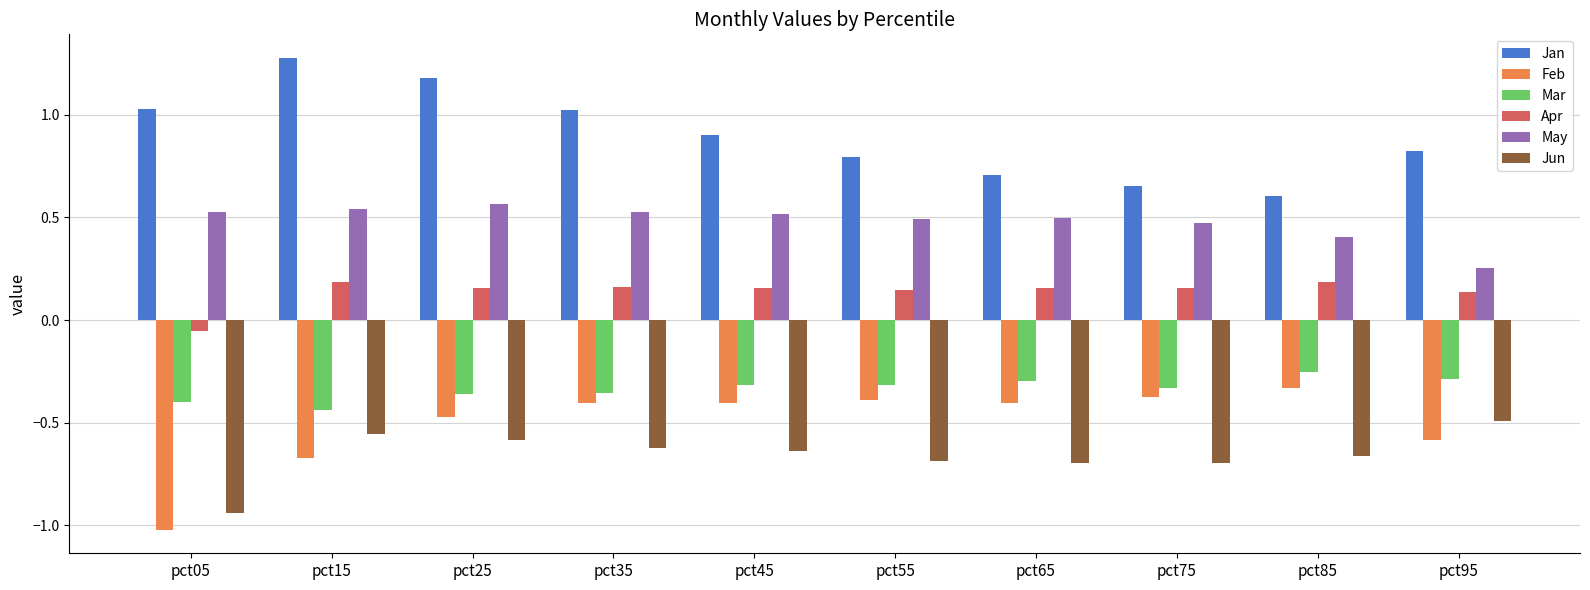

At which label does Apr first exceed 0?

pct15